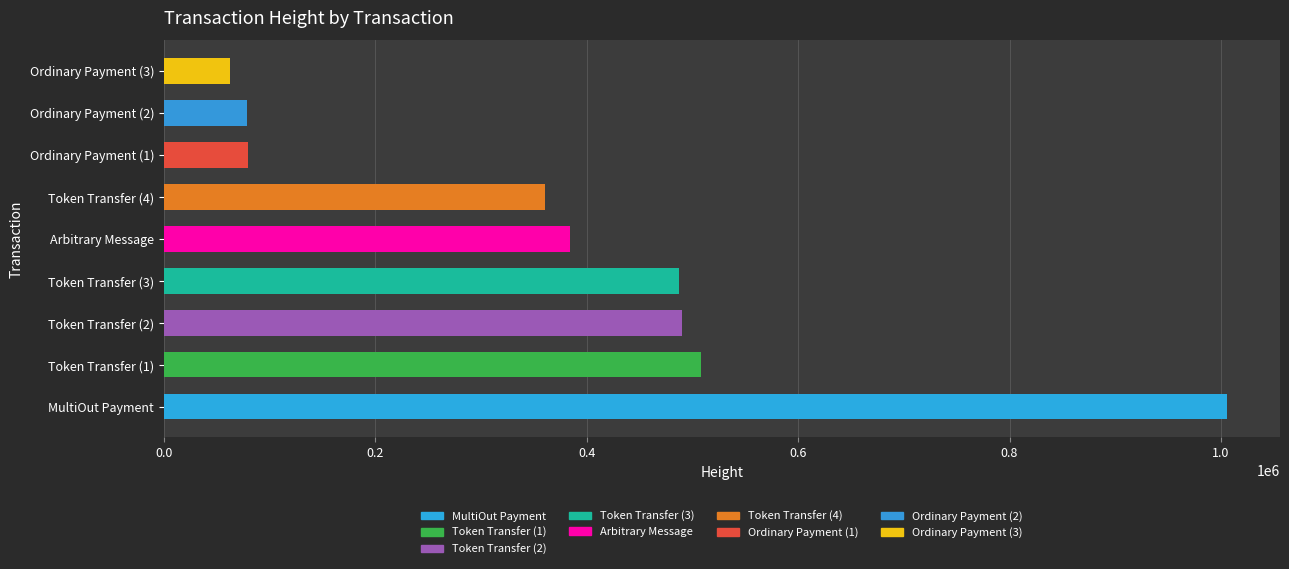

What is the greatest value displayed?

1005560